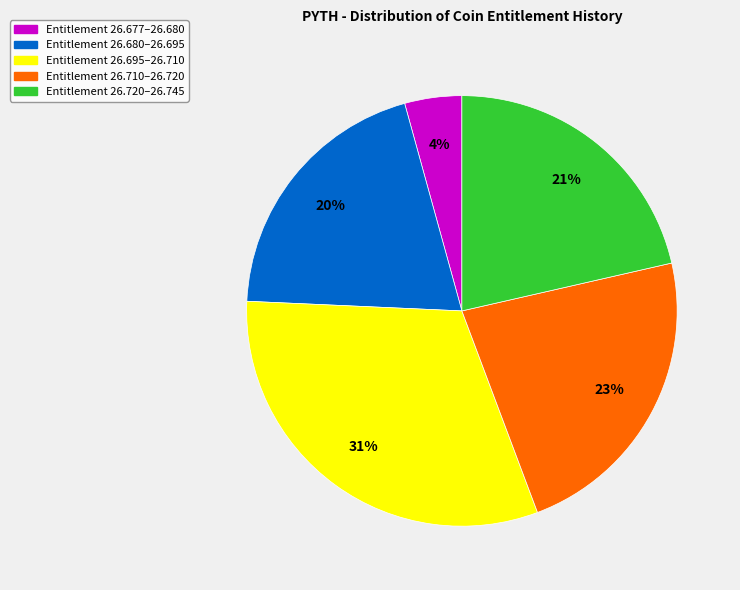

To the nearest percent, what is the average slice percentage?

20%